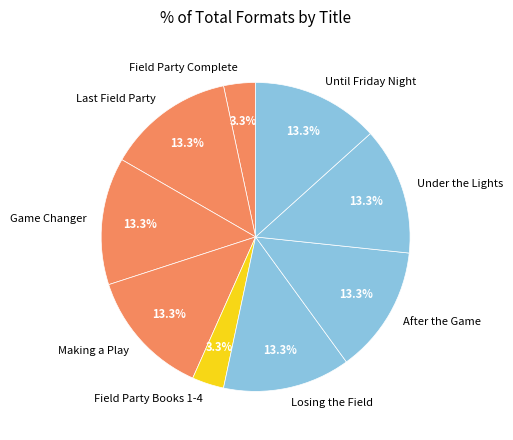

Does Until Friday Night account for over 50% of the chart?

No